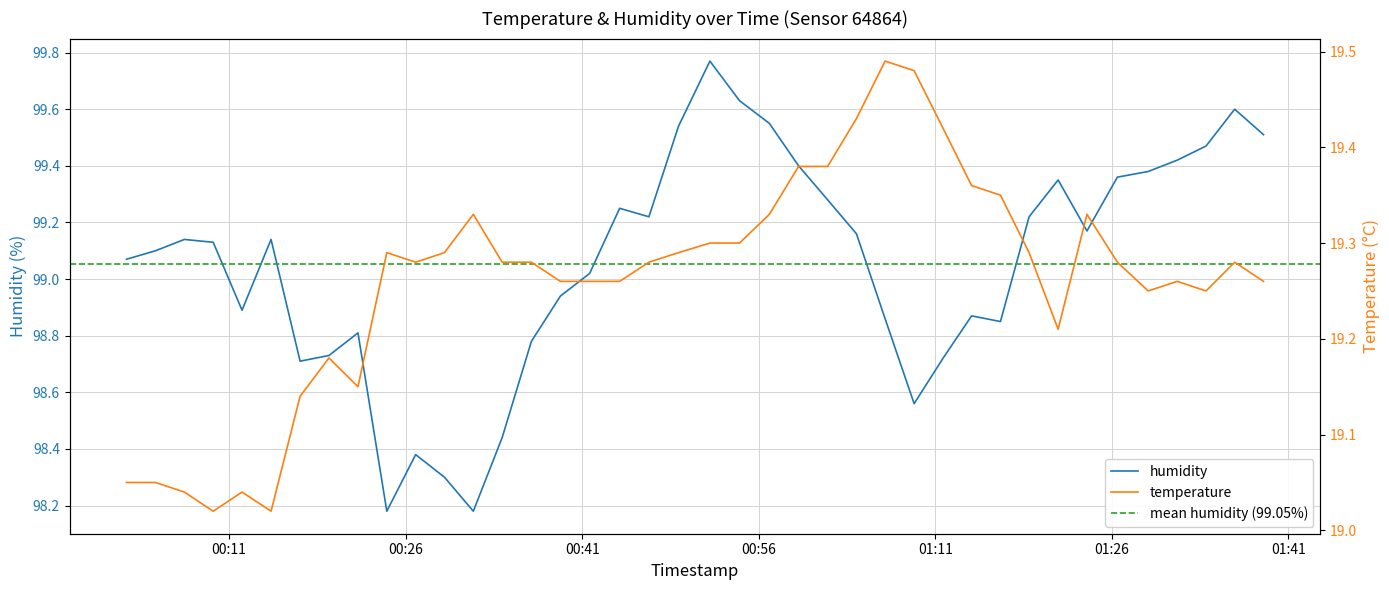

Reading left to right, extract all data points from this chart.

temperature: 19.1	19.1	19.0	19.0	19.0	19.0	19.1	19.2	19.1	19.3	19.3	19.3	19.3	19.3	19.3	19.3	19.3	19.3	19.3	19.3	19.3	19.3	19.3	19.4	19.4	19.4	19.5	19.5	19.4	19.4	19.4	19.3	19.2	19.3	19.3	19.2	19.3	19.2	19.3	19.3
humidity: 99.1	99.1	99.1	99.1	98.9	99.1	98.7	98.7	98.8	98.2	98.4	98.3	98.2	98.4	98.8	98.9	99.0	99.2	99.2	99.5	99.8	99.6	99.5	99.4	99.3	99.2	98.9	98.6	98.7	98.9	98.8	99.2	99.3	99.2	99.4	99.4	99.4	99.5	99.6	99.5